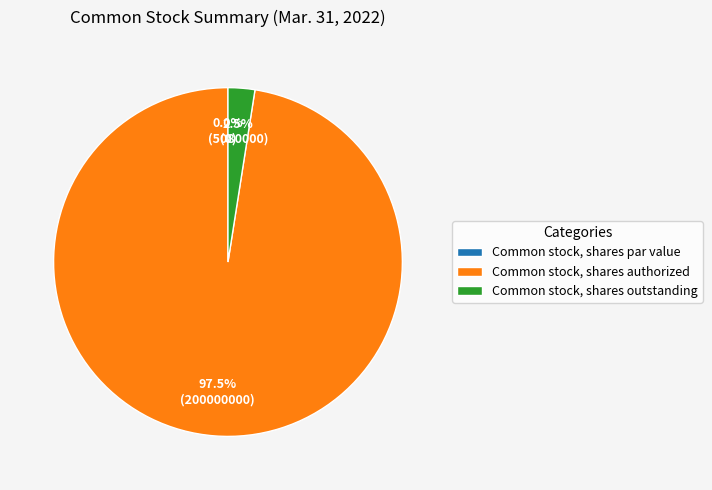

The Common stock, shares authorized slice represents 98% of the pie. True or false?

True